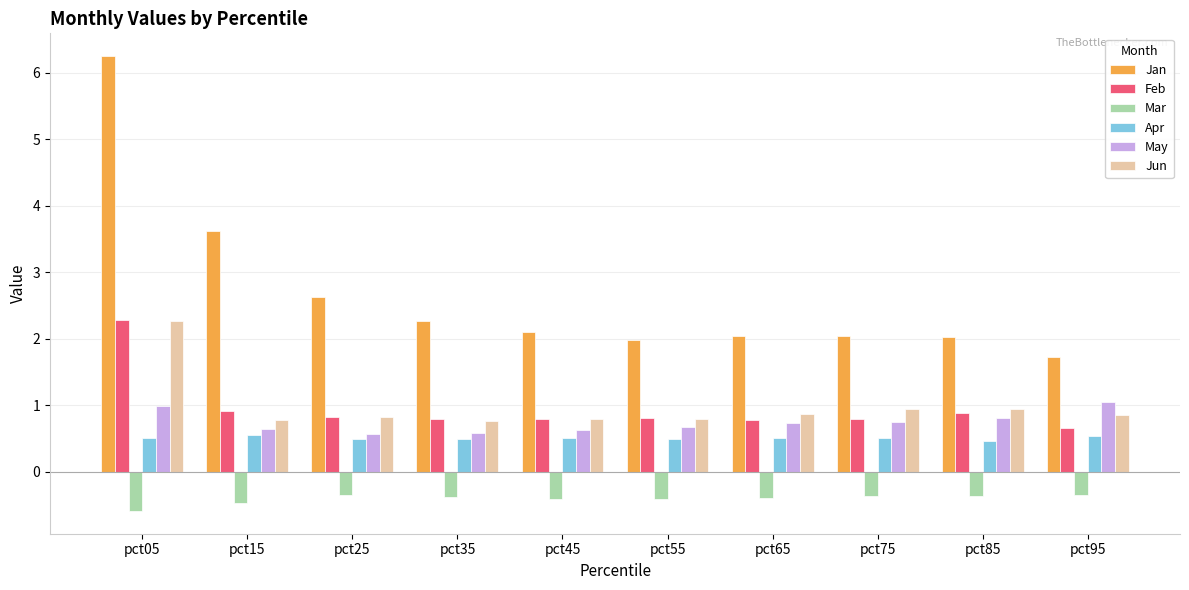

The Jun series shows 1.4 at pct65. True or false?

False